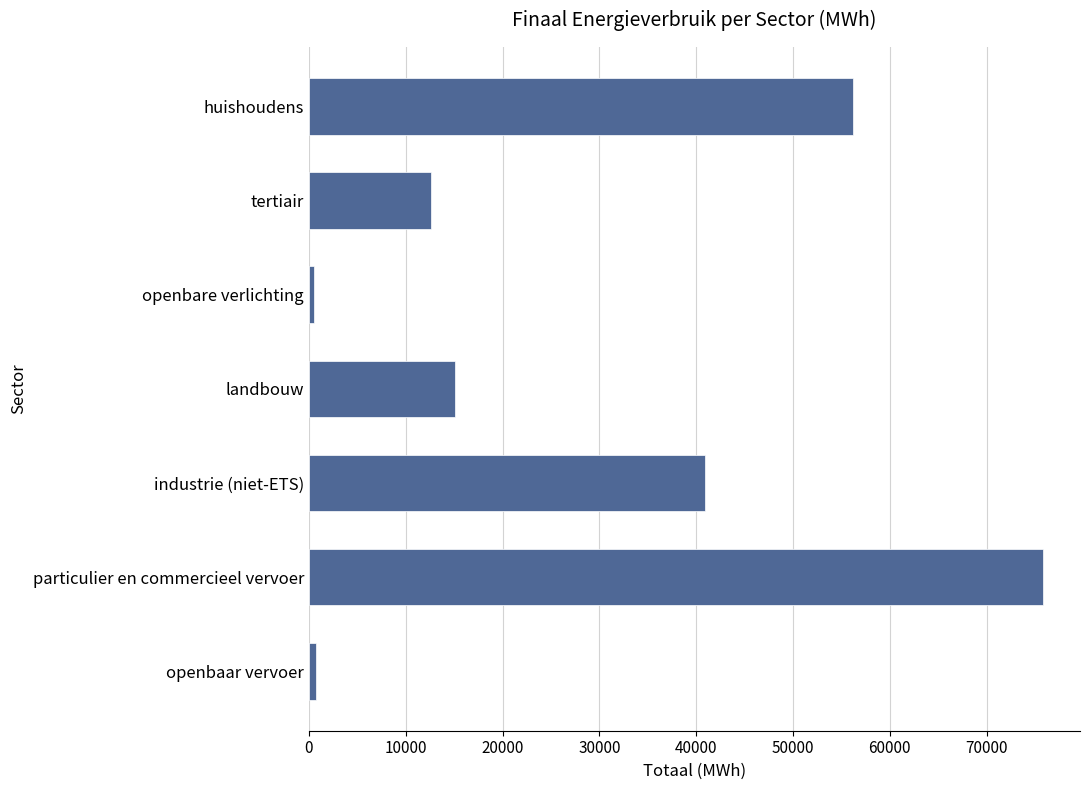

Which label corresponds to the largest value in the chart?

particulier en commercieel vervoer